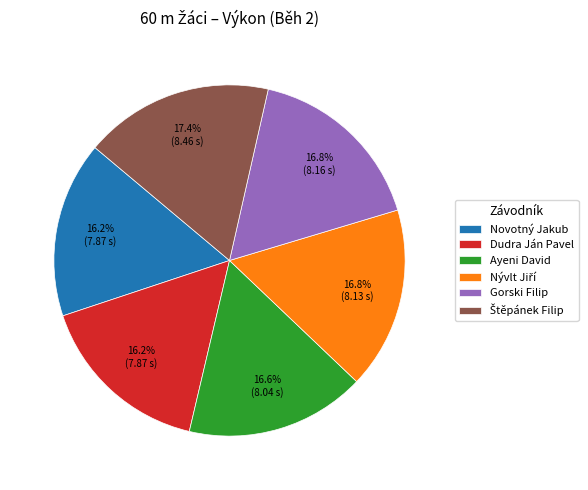

Is there any slice that represents more than half of the pie?

No